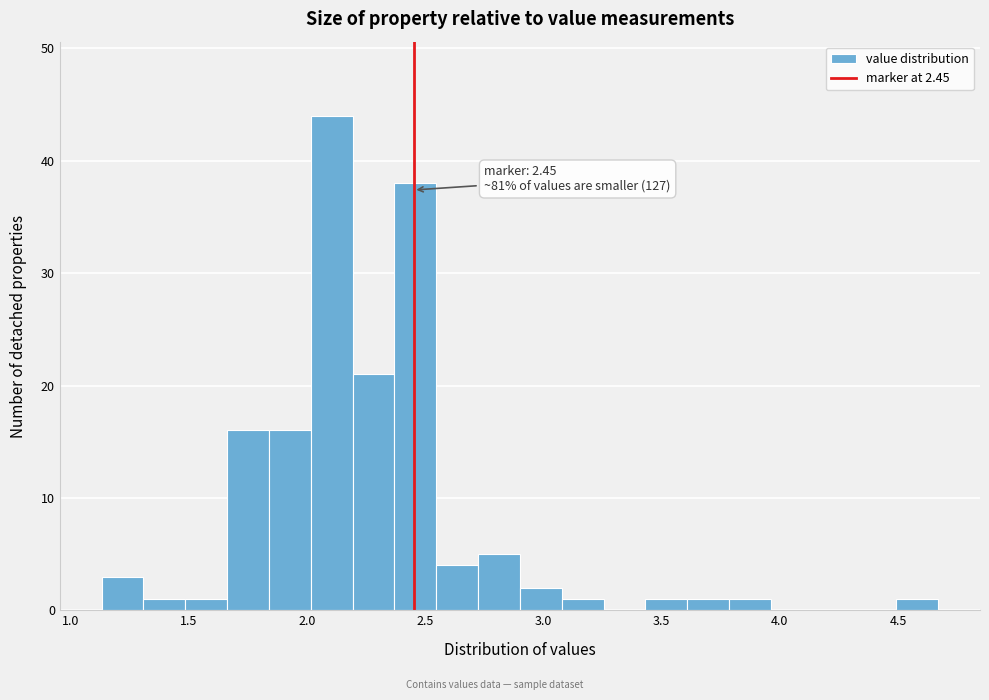

Around what value on the x-axis is the tallest bar? Give the approximate position of its centre, as read against the axis.

2.10